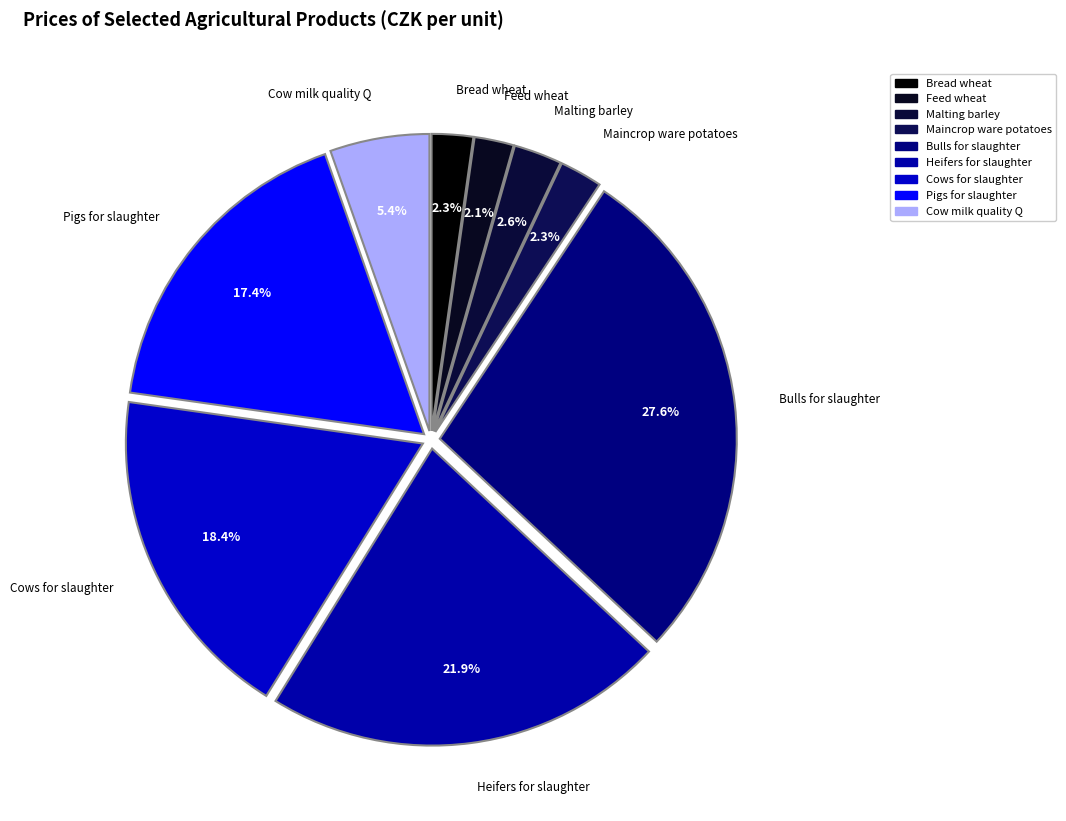

What is the total percentage of Malting barley and Cows for slaughter?

21.0%